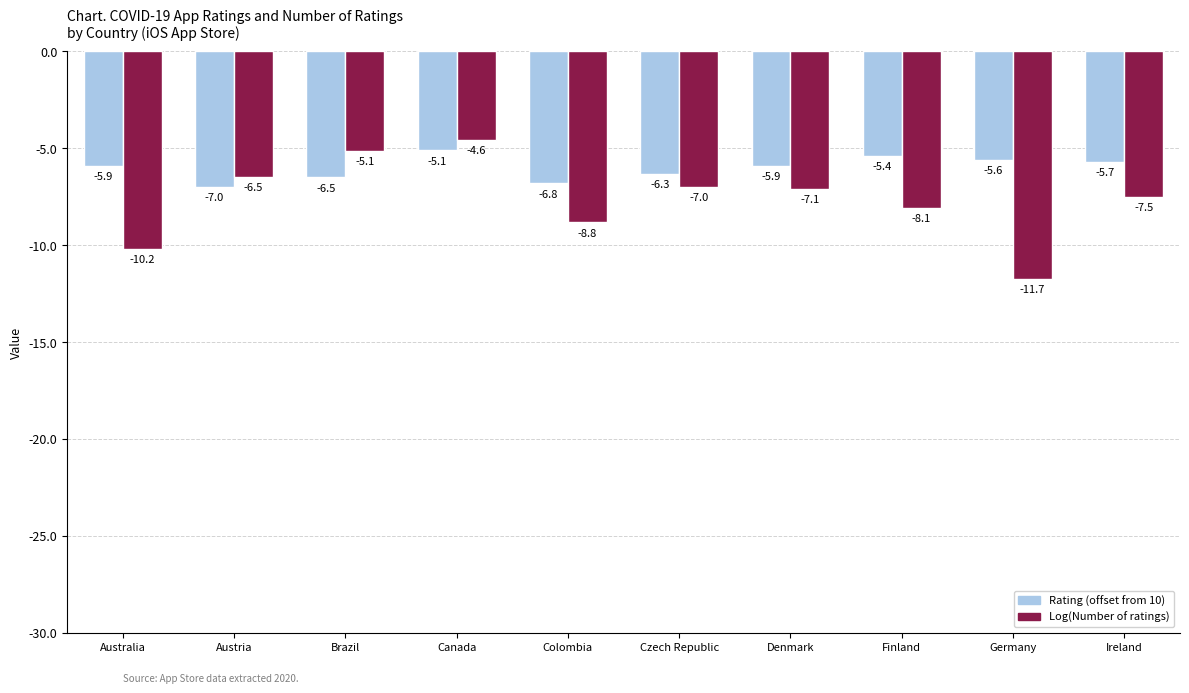

What is the difference between the highest and lowest values at Ireland?

1.8